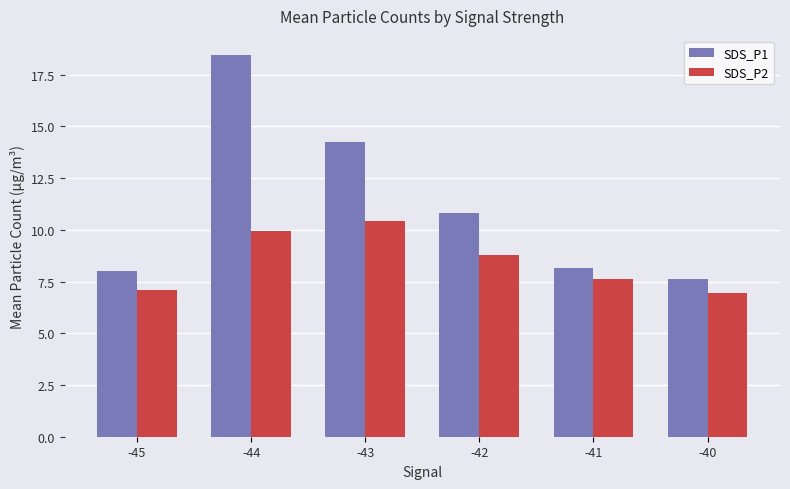

At which label does SDS_P1 reach its minimum?

-40